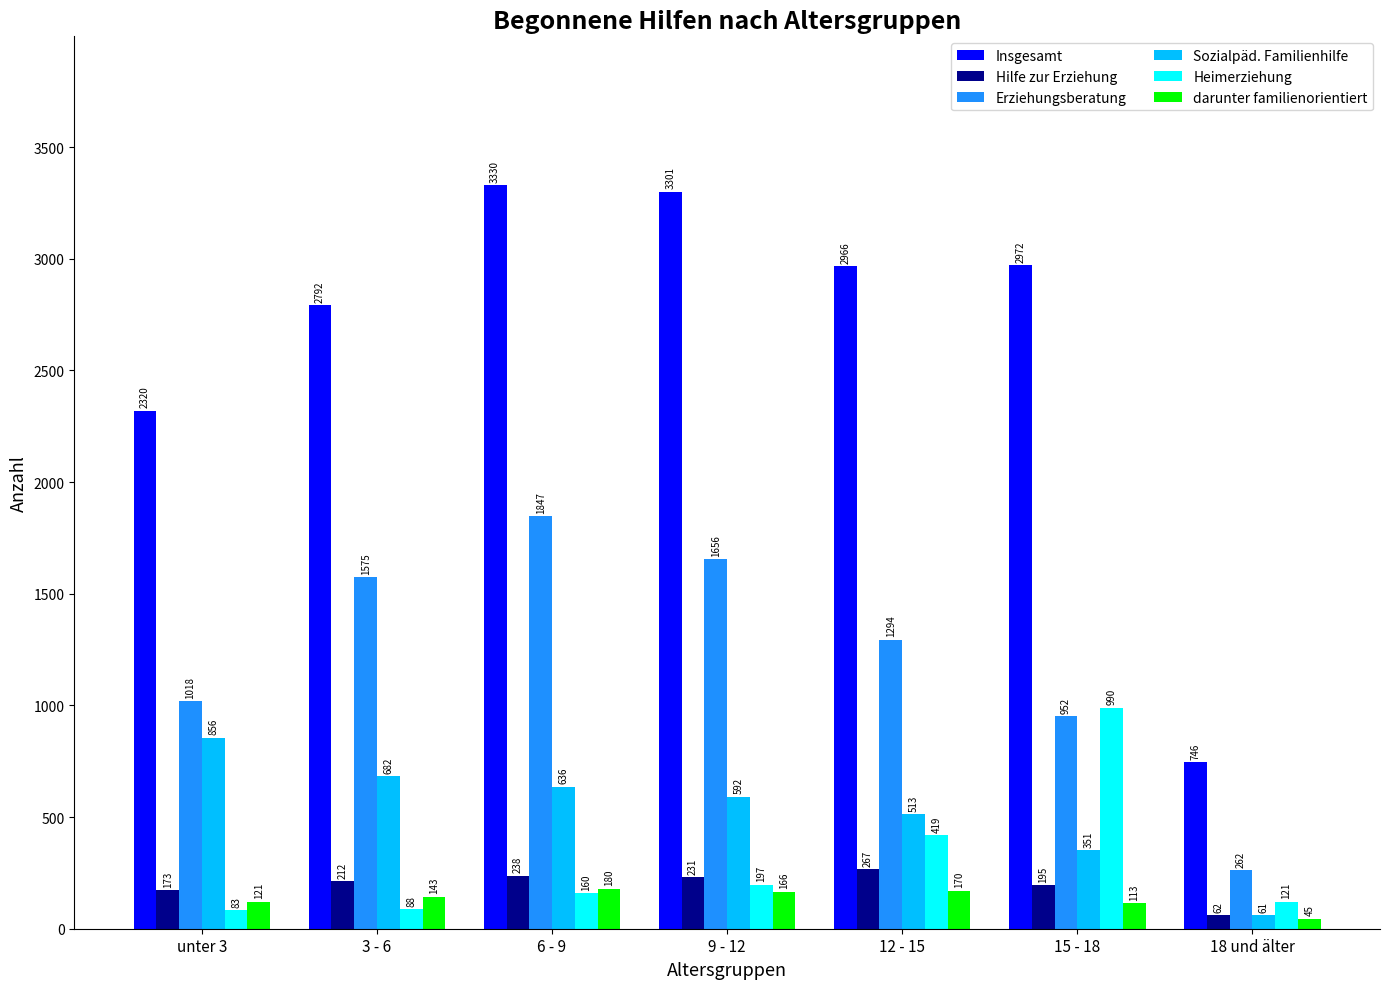

List the labels in order of Hilfe zur Erziehung value, largest first.

12 - 15, 6 - 9, 9 - 12, 3 - 6, 15 - 18, unter 3, 18 und älter